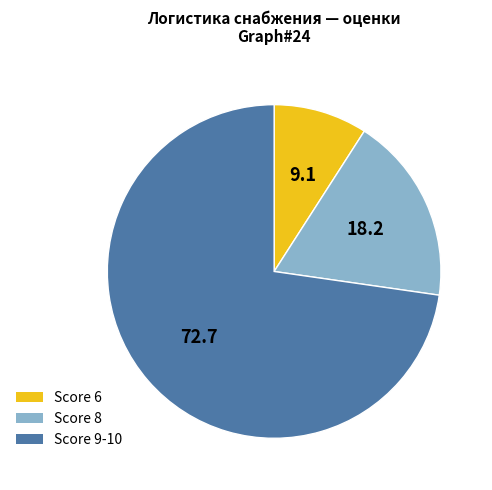

Does any single category account for the majority?

Yes